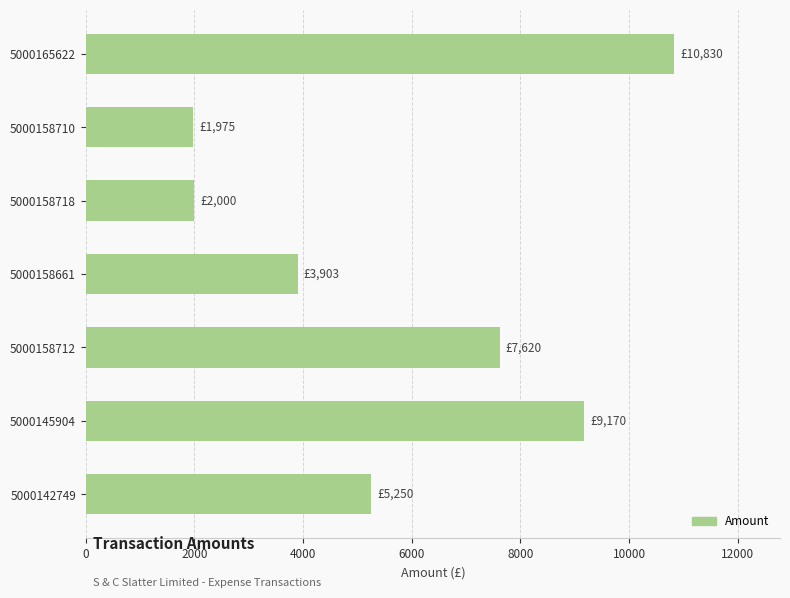

The chart shows a value of 411.3 at 5000158710. True or false?

False